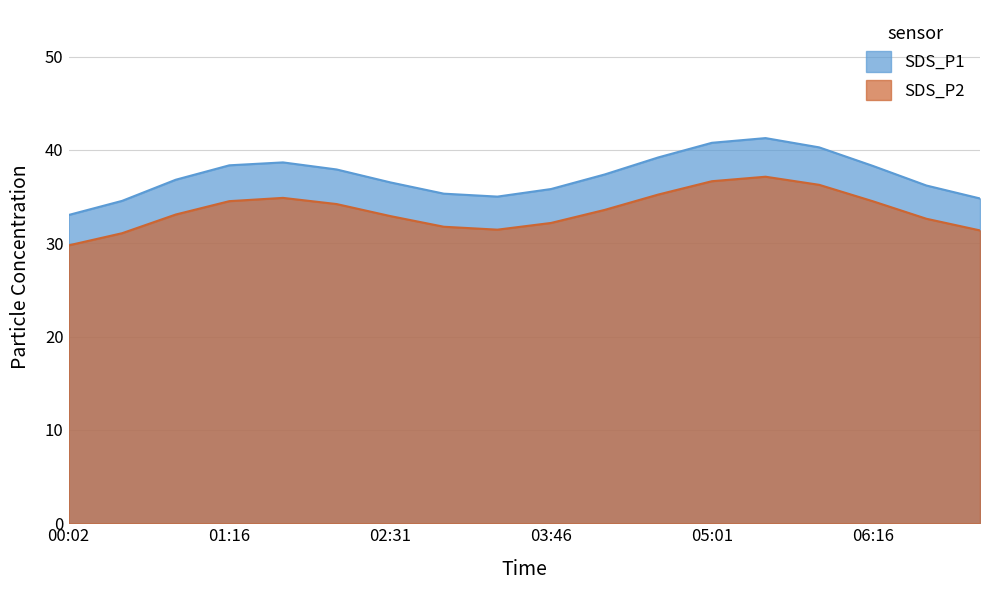

Does the chart display data point markers on the line(s)?

No